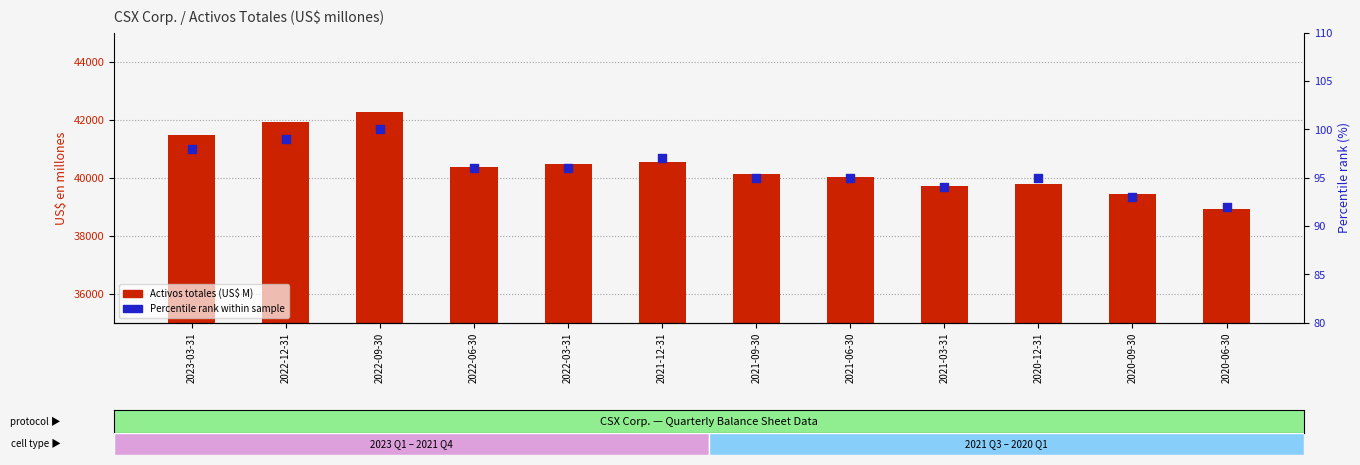

At which category is the sum across all series the highest?

2022-09-30